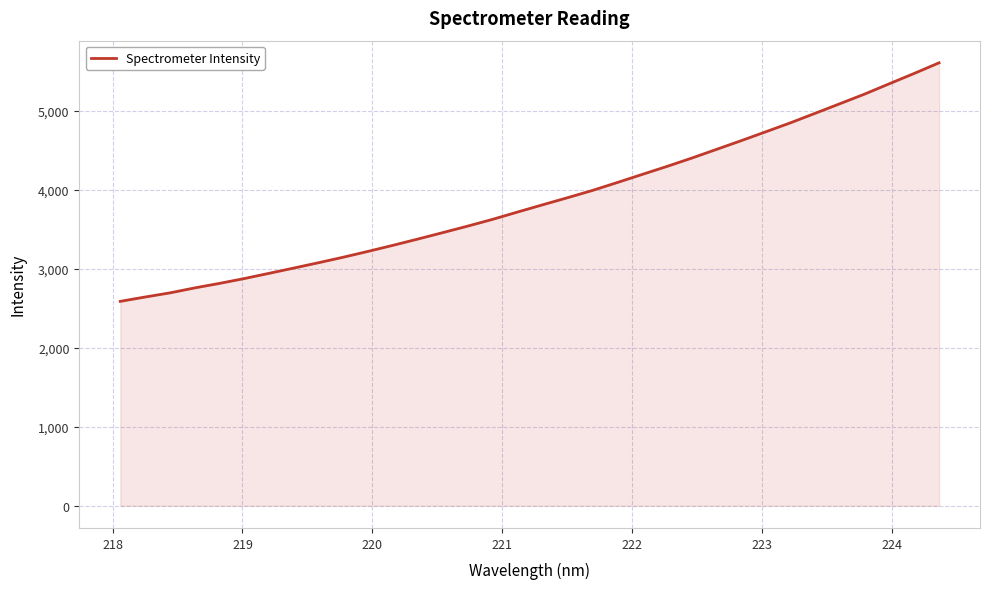

What is the minimum value shown in the chart?

2588.4